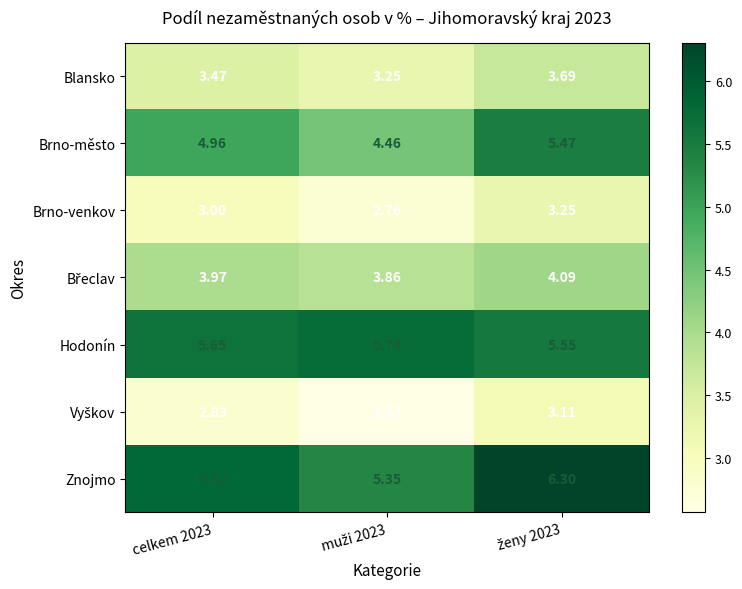

Which series has the largest total across all categories?

Znojmo